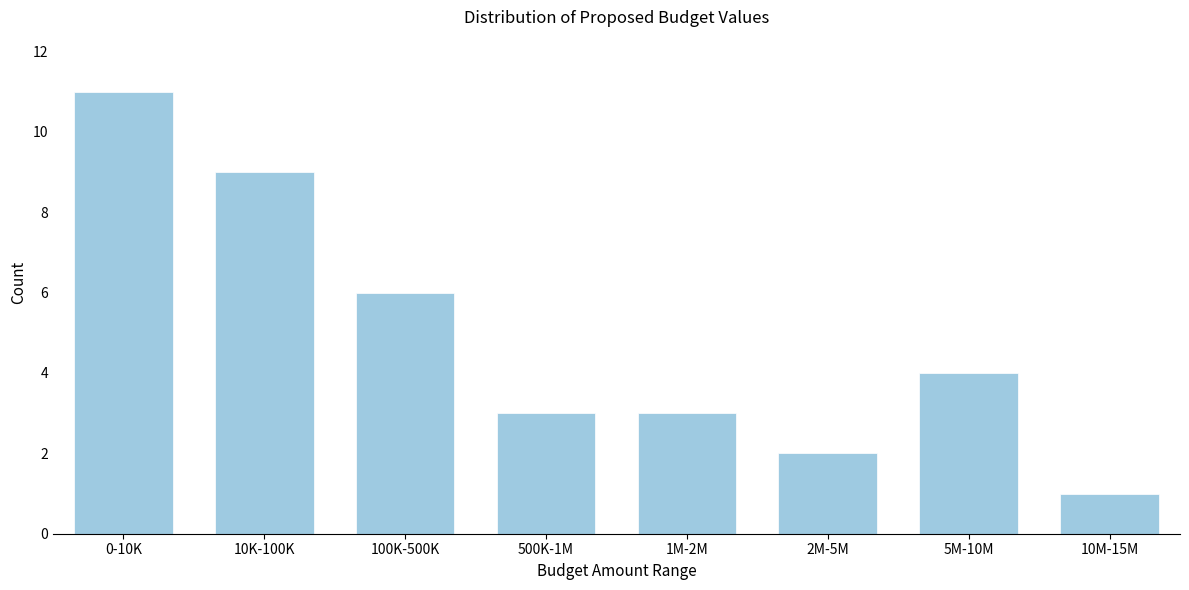

Reading left to right, what are all the values shown in this chart?

11	9	6	3	3	2	4	1